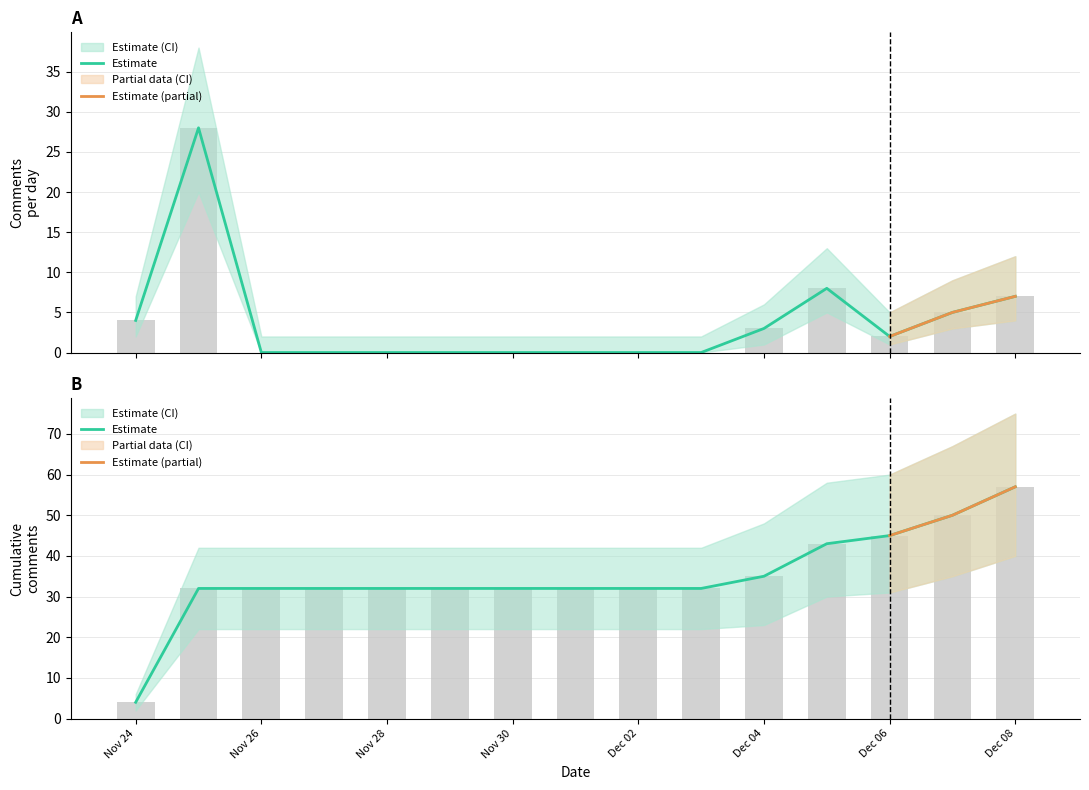

What is the sum of all Cumulative CID count values?

522